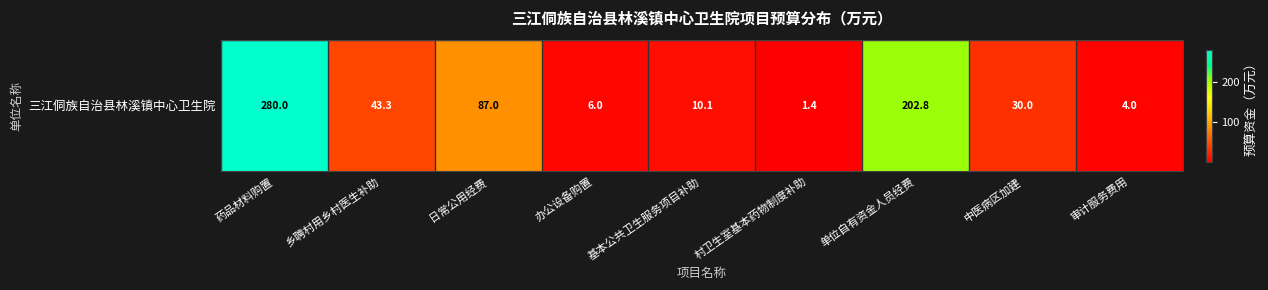

Reading left to right, transcribe all the data shown in this chart.

280.0	43.3	87.0	6.0	10.1	1.4	202.8	30.0	4.0